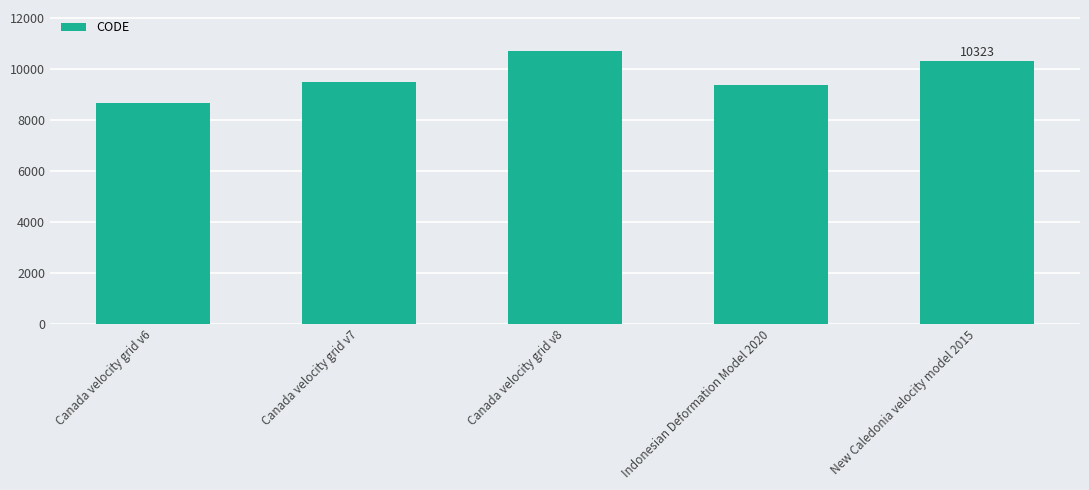

True or false: the data shows 9483 at Canada velocity grid v7.

True